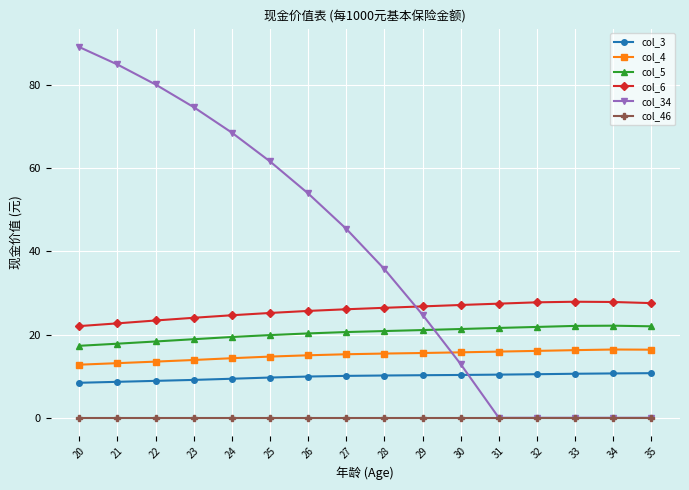

True or false: col_4 has more than 0 points higher than both neighbors.

True